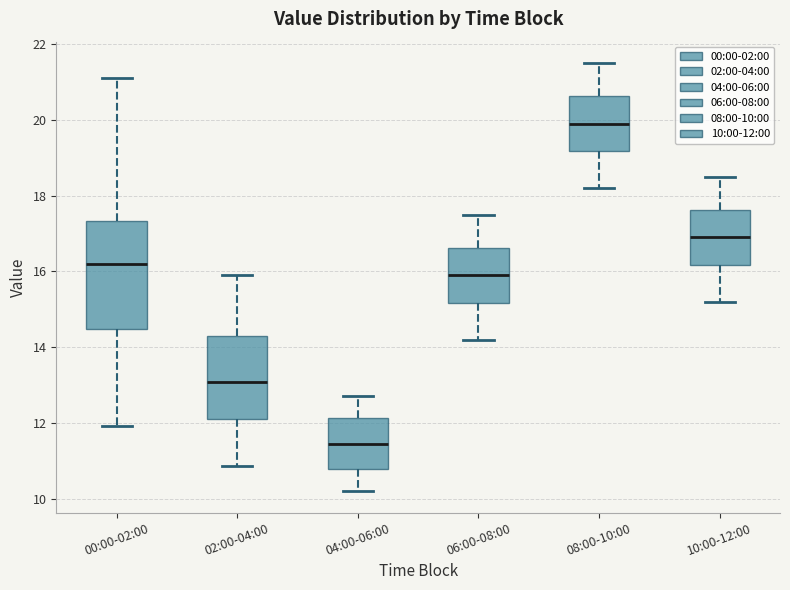

Which box has the highest median line?

08:00-10:00